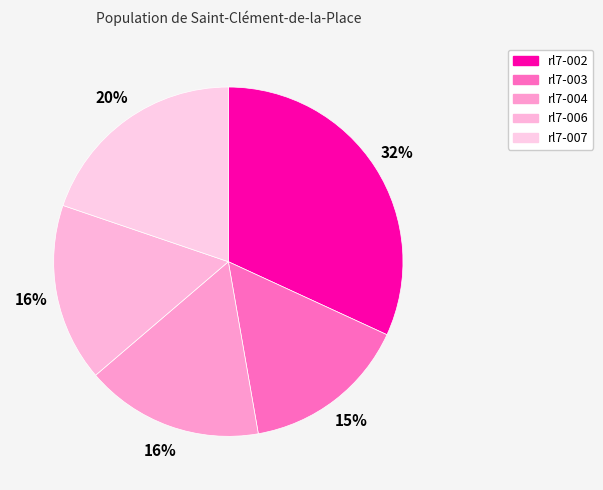

How many segments does this pie chart have?

5